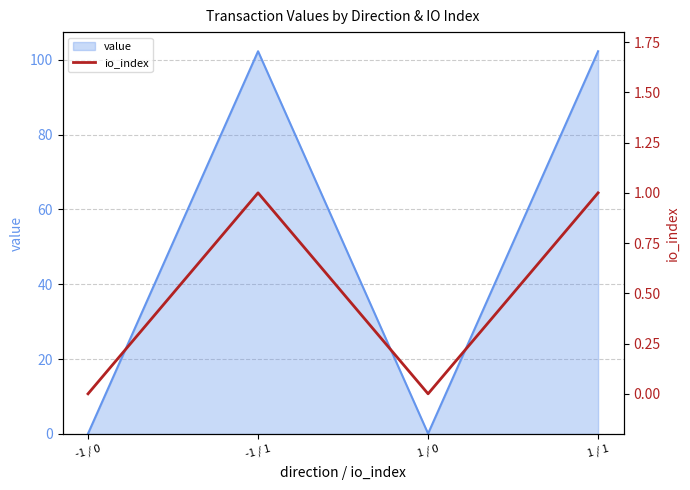

What is the highest value of the value series?

102.2